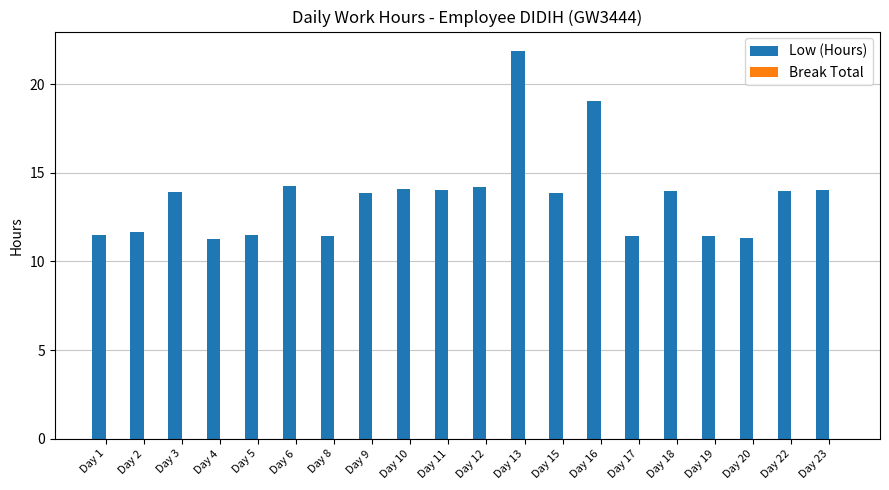

Does the chart contain stacked bars?

No